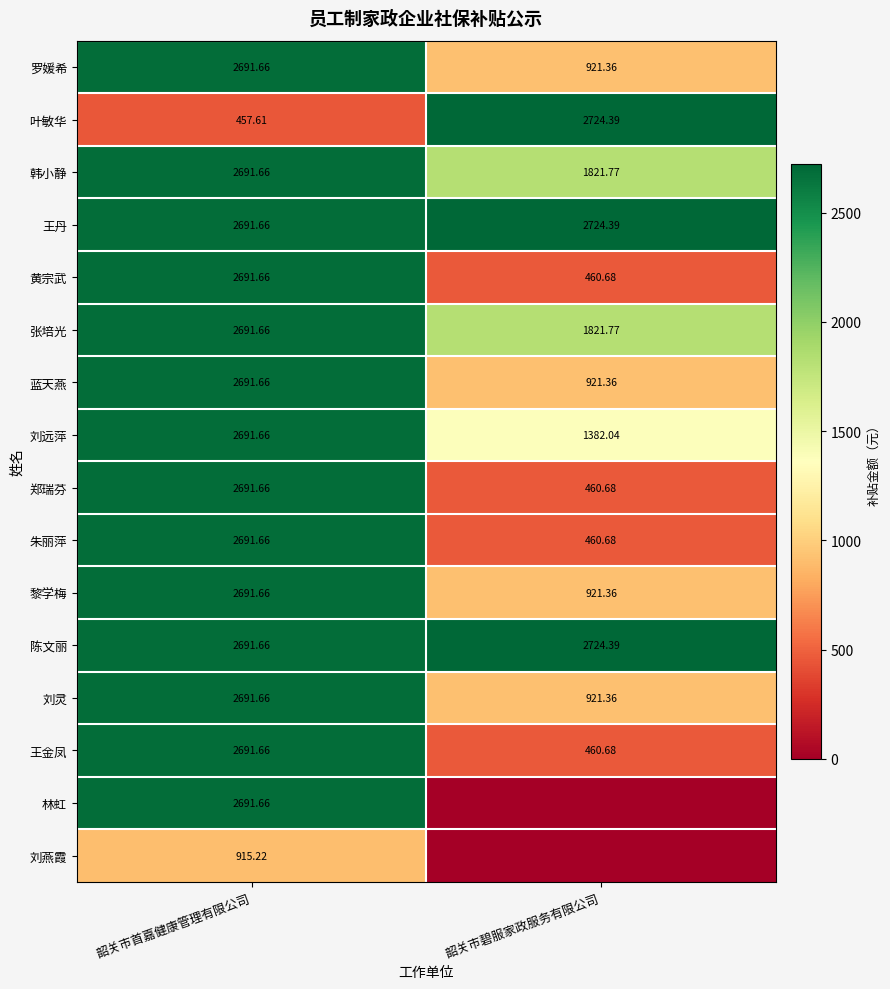

Is the value of 蓝天燕 at 韶关市碧服家政服务有限公司 greater than the value of 刘远萍 at 韶关市碧服家政服务有限公司?

No